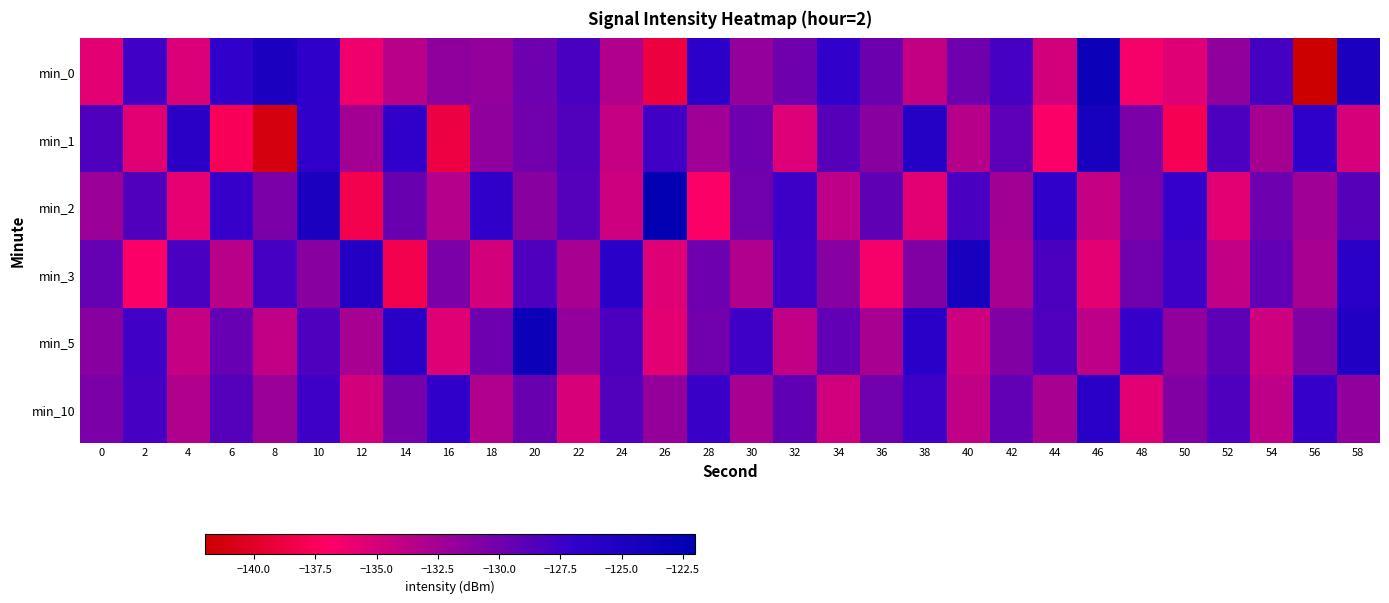

How many series are shown in this chart?

6